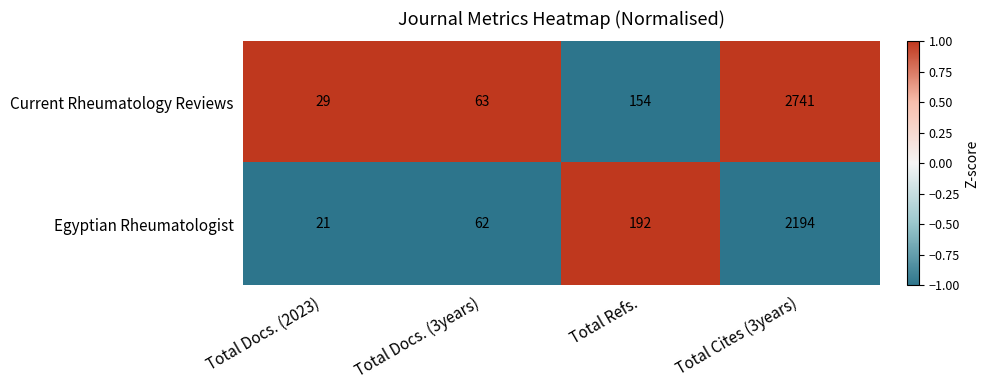

What is the lowest value of the Current Rheumatology Reviews series?

29